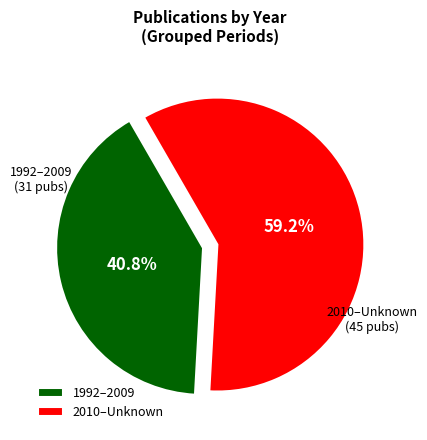

Do 1992–2009 and 2010–Unknown together represent more than half of the pie?

Yes